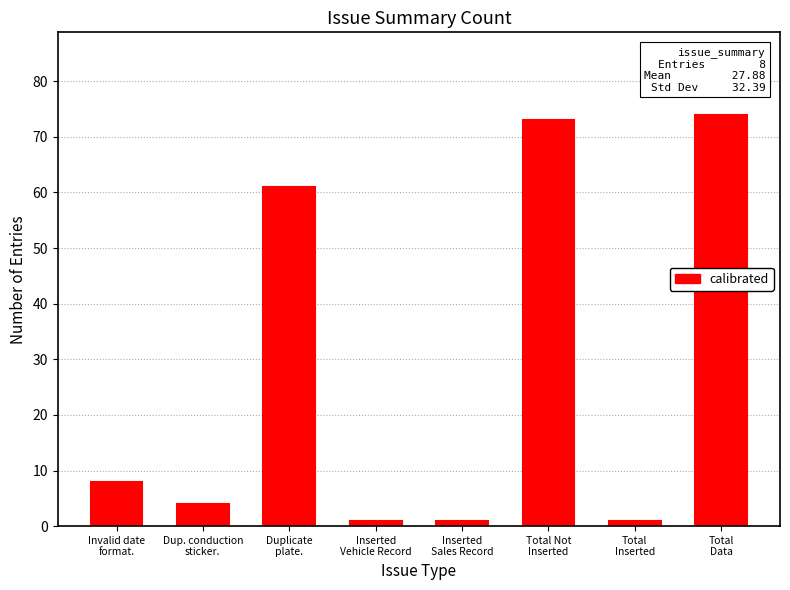

Reading right to left, transcribe all the data shown in this chart.

74	1	73	1	1	61	4	8